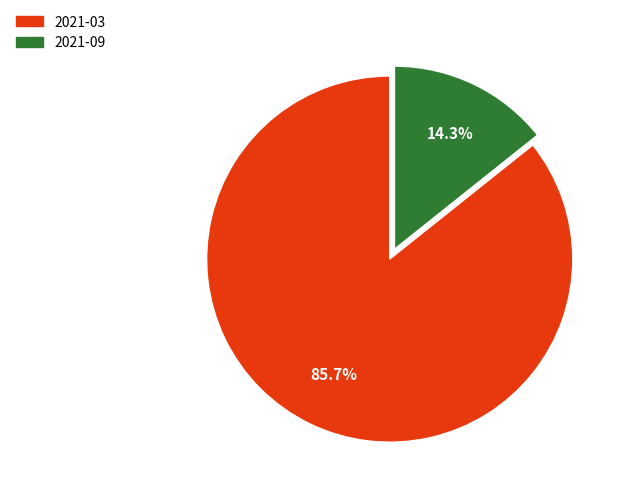

Is the sum of 2021-09 and 2021-03 greater than half?

Yes